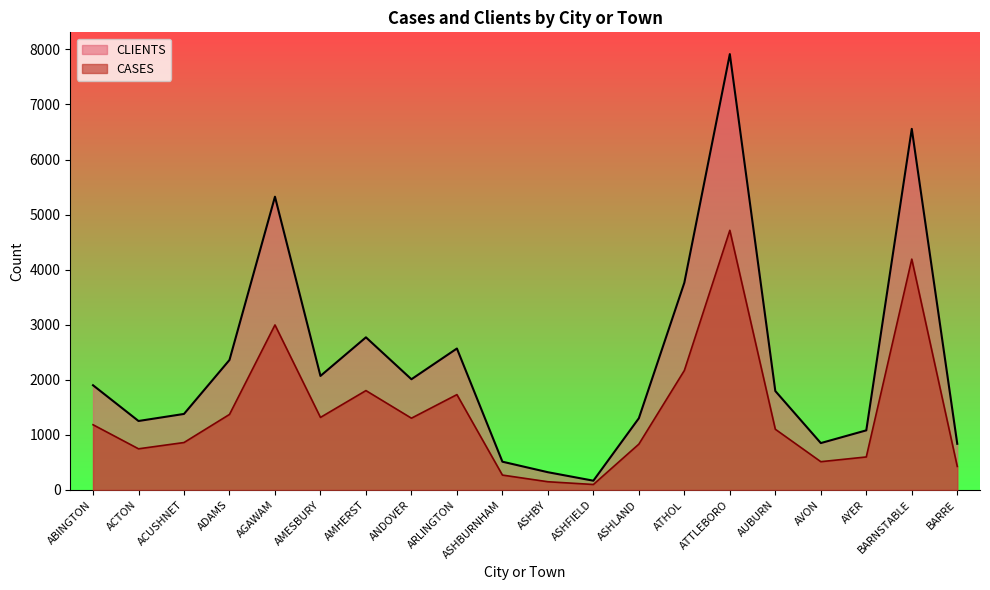

Reading right to left, transcribe all the data shown in this chart.

CASES: BARRE=428	BARNSTABLE=4192	AYER=600	AVON=514	AUBURN=1103	ATTLEBORO=4715	ATHOL=2170	ASHLAND=833	ASHFIELD=100	ASHBY=150	ASHBURNHAM=271	ARLINGTON=1732	ANDOVER=1304	AMHERST=1805	AMESBURY=1318	AGAWAM=2997	ADAMS=1372	ACUSHNET=862	ACTON=748	ABINGTON=1185
CLIENTS: BARRE=839	BARNSTABLE=6557	AYER=1083	AVON=852	AUBURN=1797	ATTLEBORO=7914	ATHOL=3764	ASHLAND=1303	ASHFIELD=169	ASHBY=323	ASHBURNHAM=514	ARLINGTON=2569	ANDOVER=2011	AMHERST=2772	AMESBURY=2071	AGAWAM=5325	ADAMS=2361	ACUSHNET=1381	ACTON=1253	ABINGTON=1902